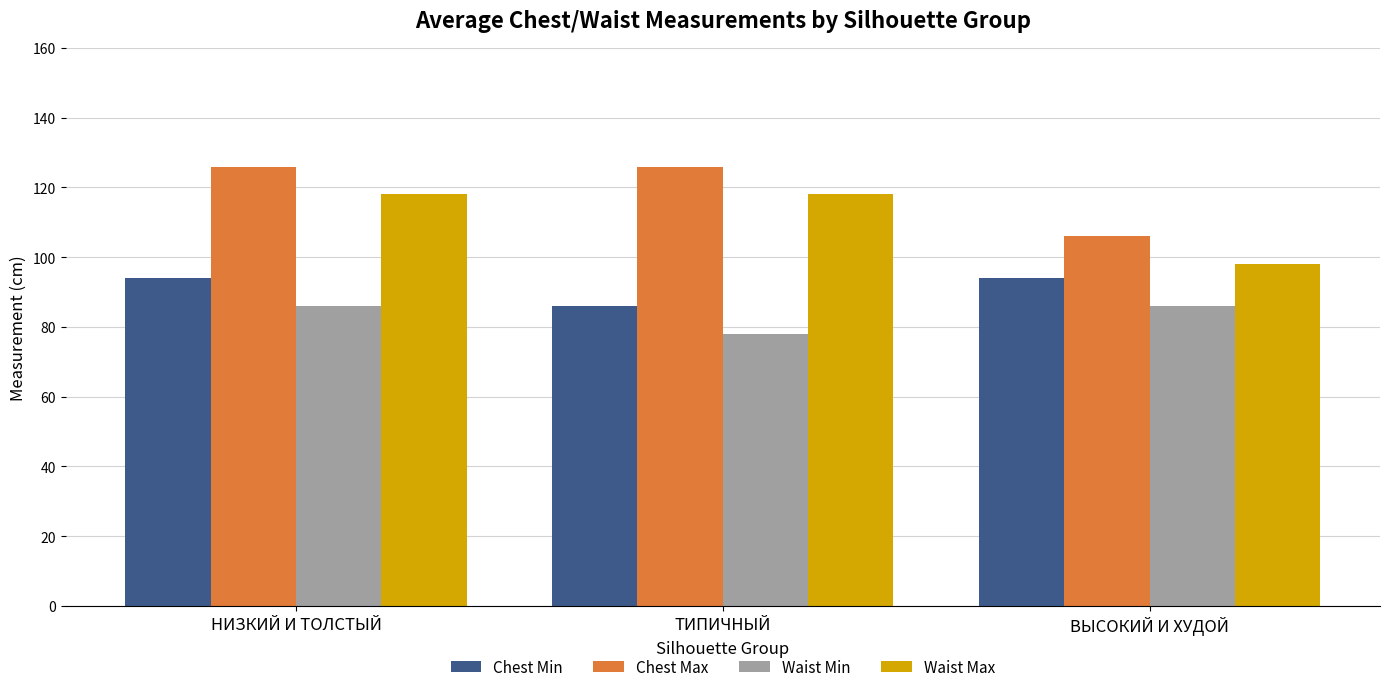

What is the sum of all Chest Min values?

274